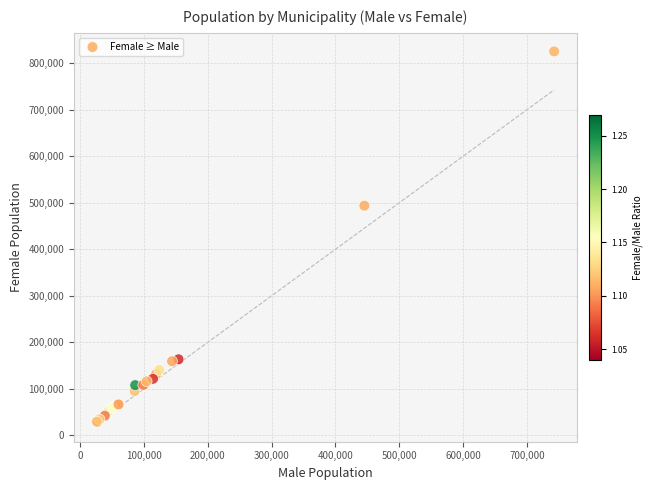

What Y value in the scatter plot is closest to 427284?

493847